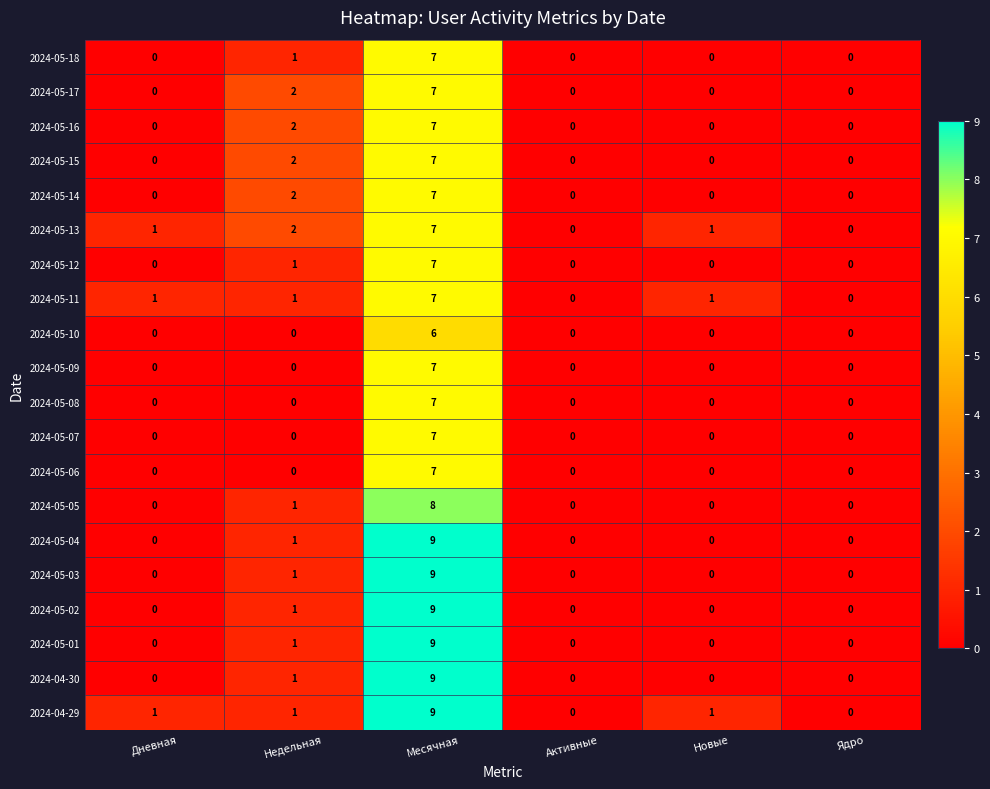

What is the difference between the maximum and minimum values in the 2024-05-07 series?

7